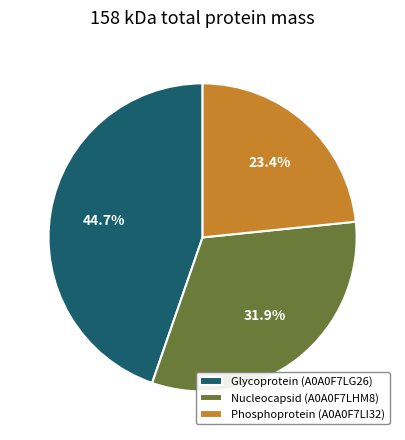

Is it true that Nucleocapsid (A0A0F7LHM8) is 32% of the pie?

True